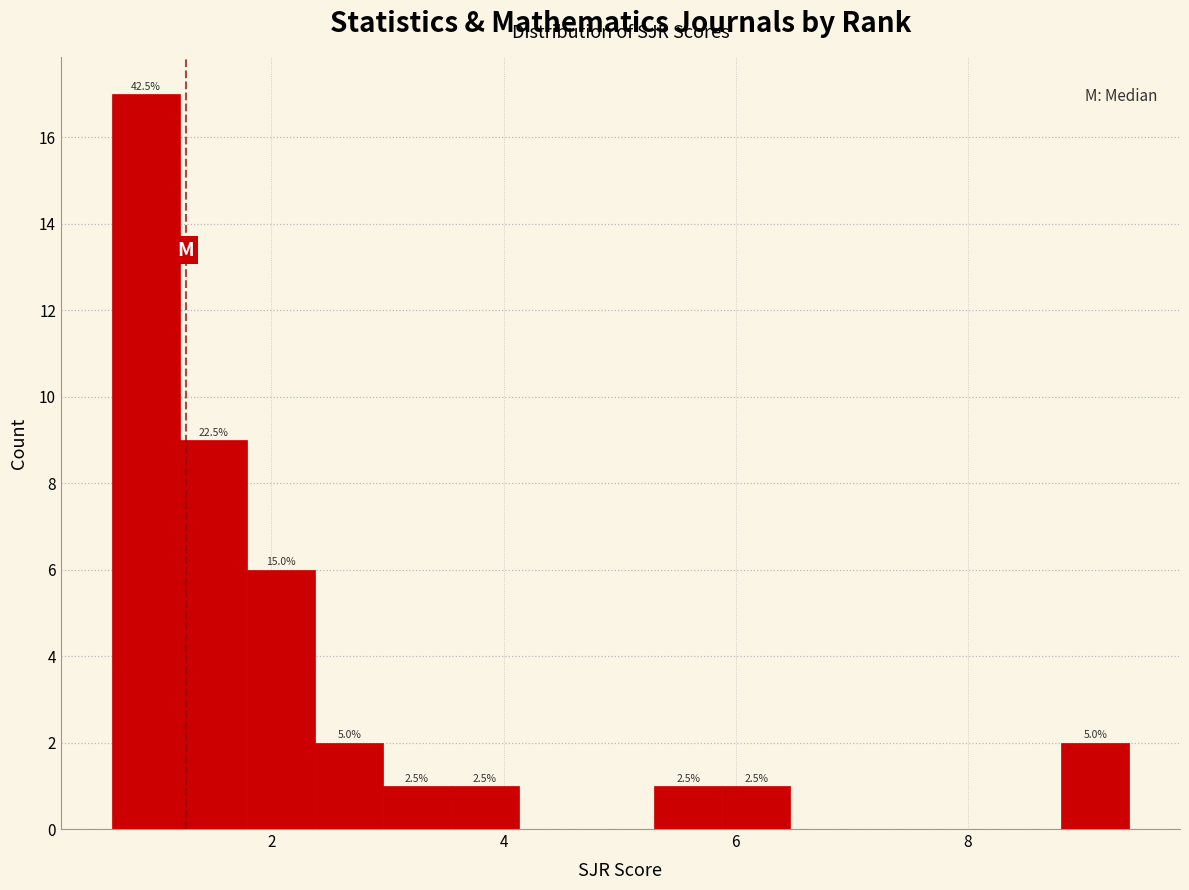

Around what value on the x-axis is the tallest bar? Give the approximate position of its centre, as read against the axis.

1.0